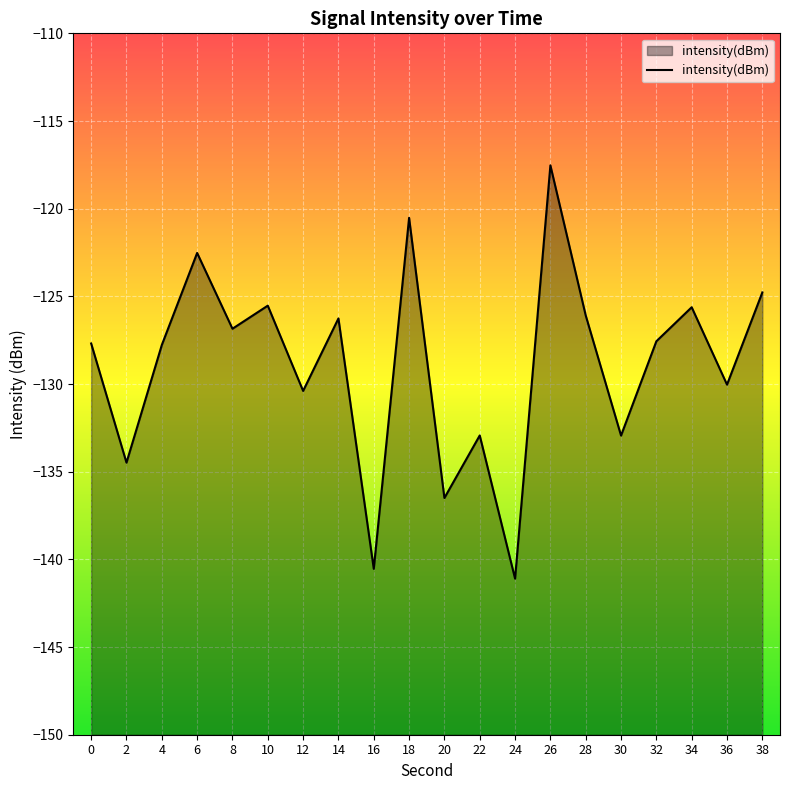

Reading left to right, what are all the values shown in this chart?

-127.7	-134.5	-127.8	-122.5	-126.8	-125.5	-130.4	-126.3	-140.5	-120.5	-136.5	-132.9	-141.1	-117.5	-126.1	-132.9	-127.6	-125.6	-130.0	-124.8